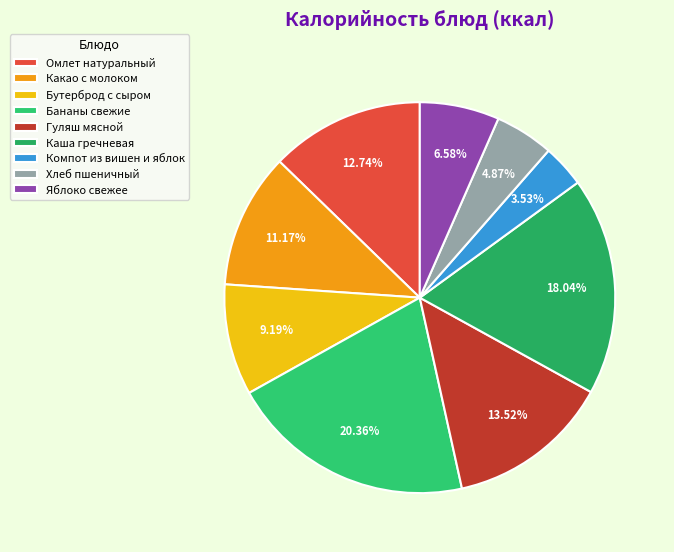

Is there any slice that represents more than half of the pie?

No